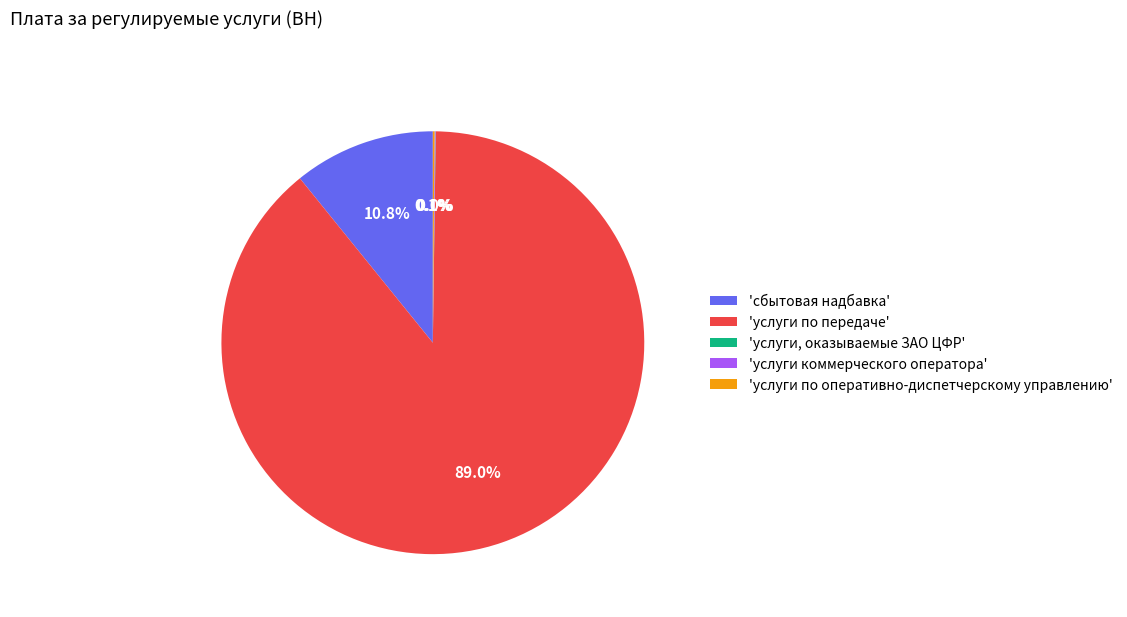

To the nearest percent, what is the difference between the largest and smallest slice percentages?

89%